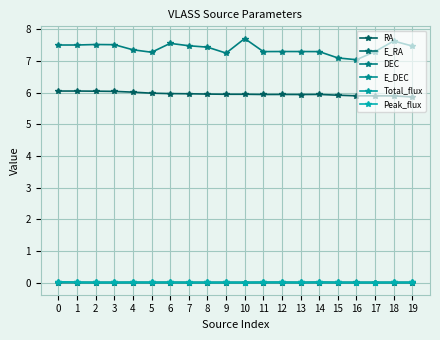

What is the greatest value displayed?

7.7